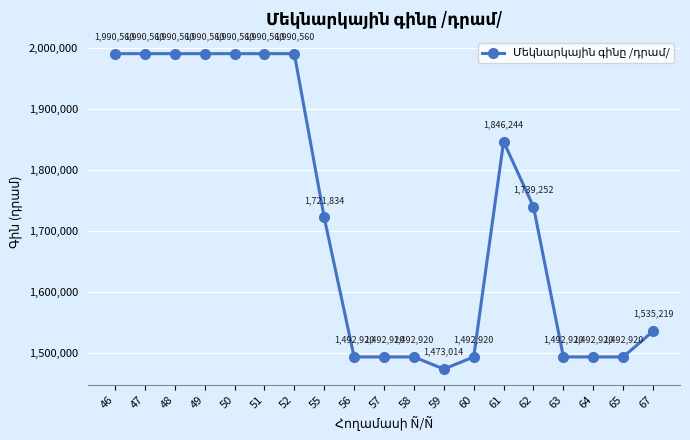

Does the chart have visible grid lines?

Yes